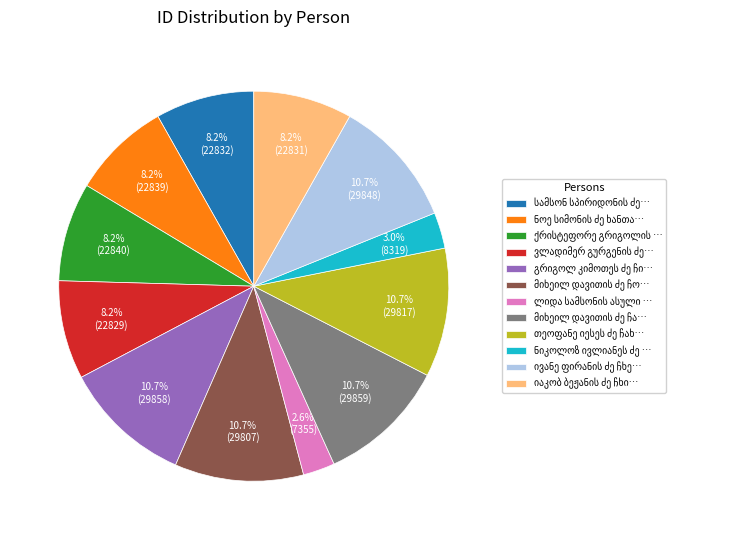

Is there any slice that represents more than half of the pie?

No